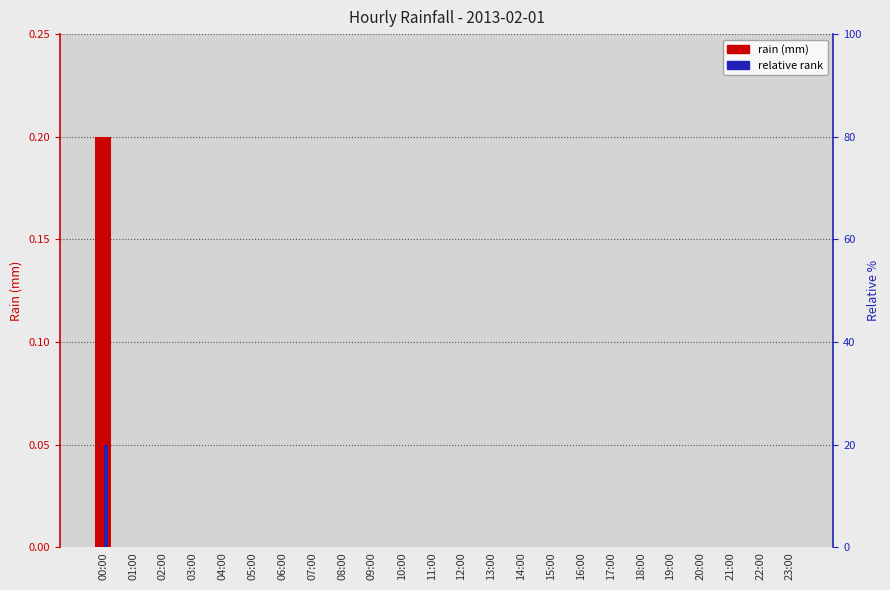

Count the number of categories in the chart.

24